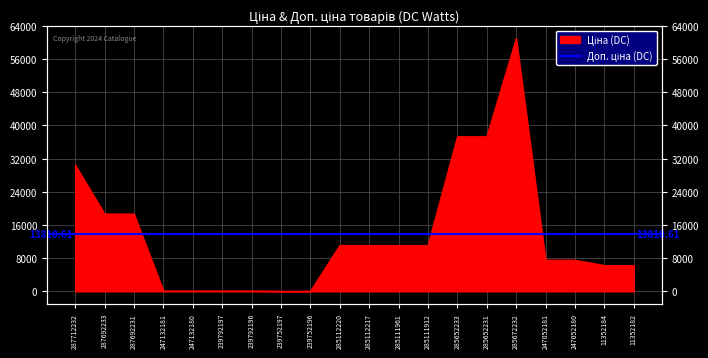

What position from the right is 285112220?

11